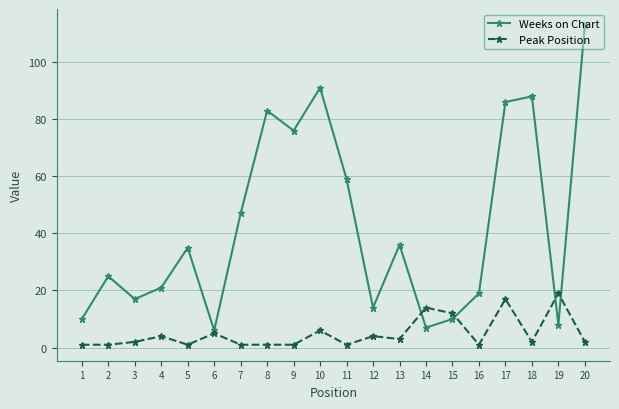

List the series in order of their peak value, highest first.

Weeks on Chart, Peak Position